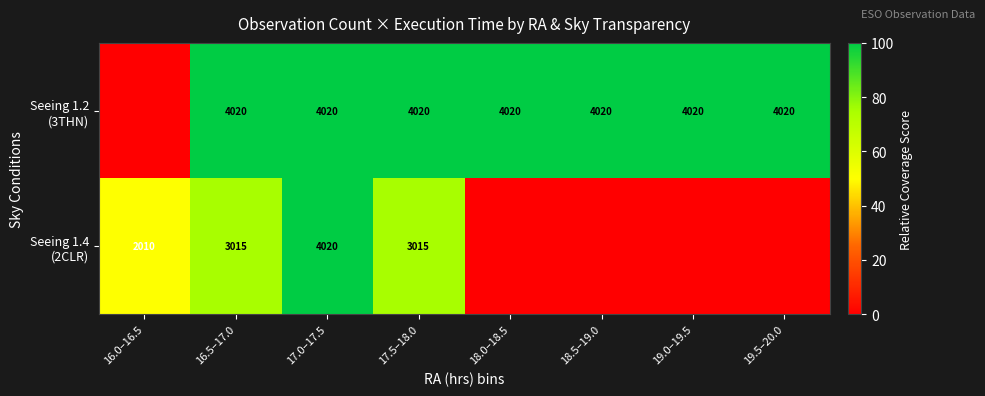

What is the difference between the highest and lowest values at 17.5–18.0?

1005